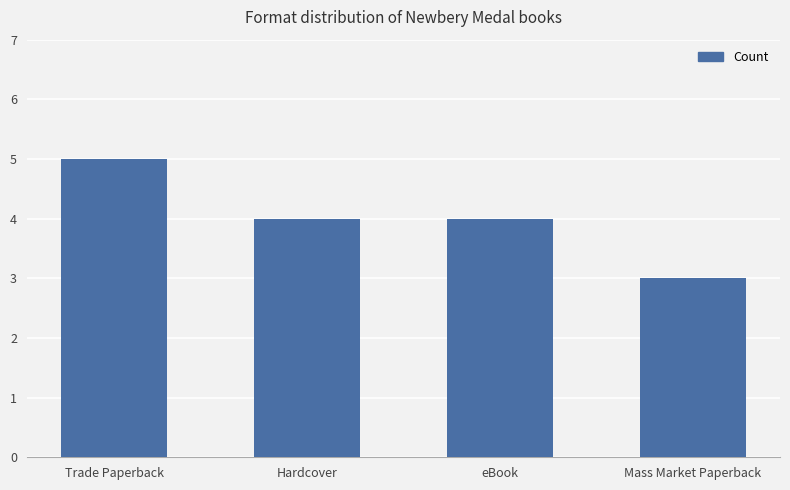

What is the difference between the maximum and second lowest values?

1